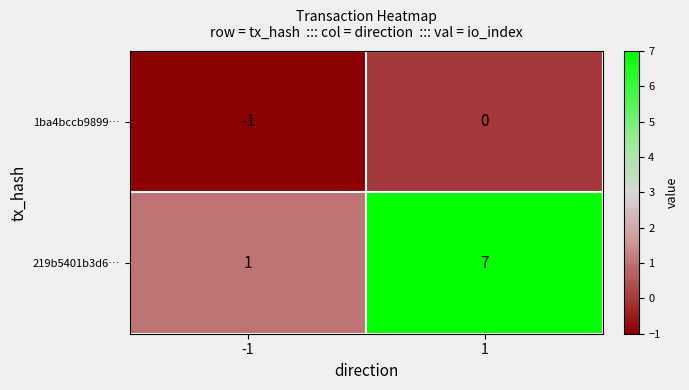

Is it true that 1ba4bccb9899… equals 0 at 1?

True